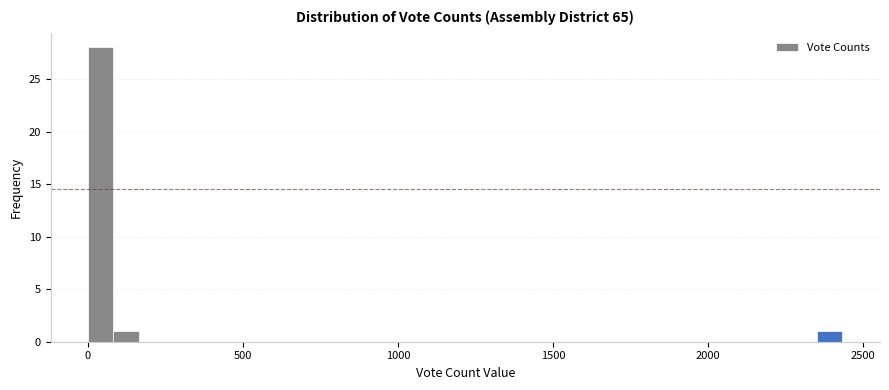

Around what value on the x-axis is the tallest bar? Give the approximate position of its centre, as read against the axis.

50